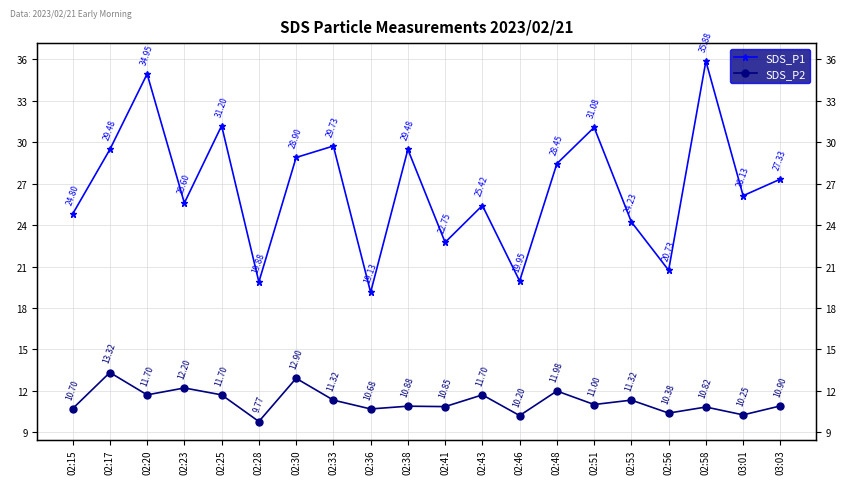

Where is the first local maximum for SDS_P2?

02:17